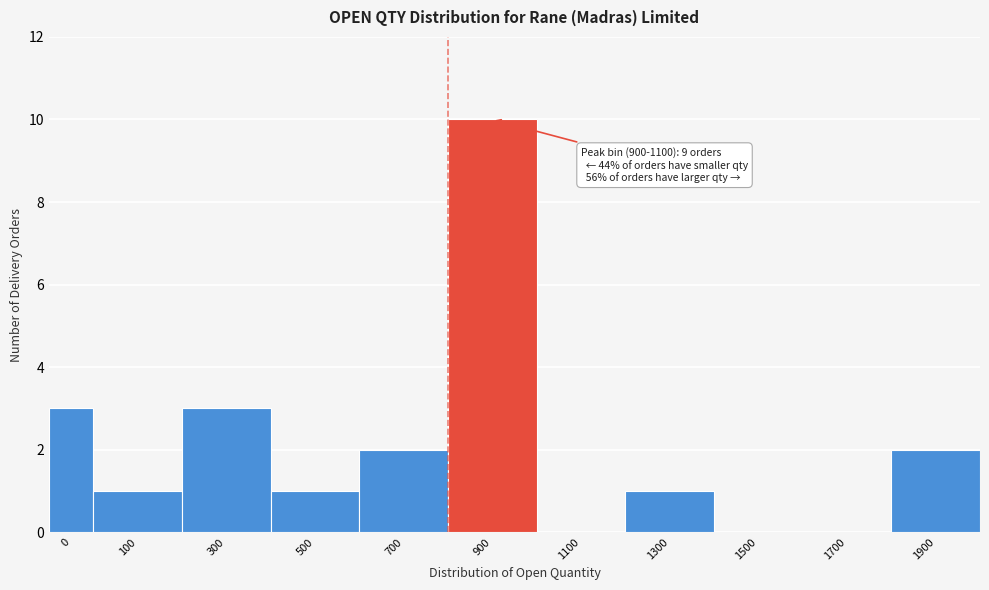

Reading left to right, transcribe all the data shown in this chart.

0=3	100=1	300=3	500=1	700=2	900=10	1100=0	1300=1	1500=0	1700=0	1900=2